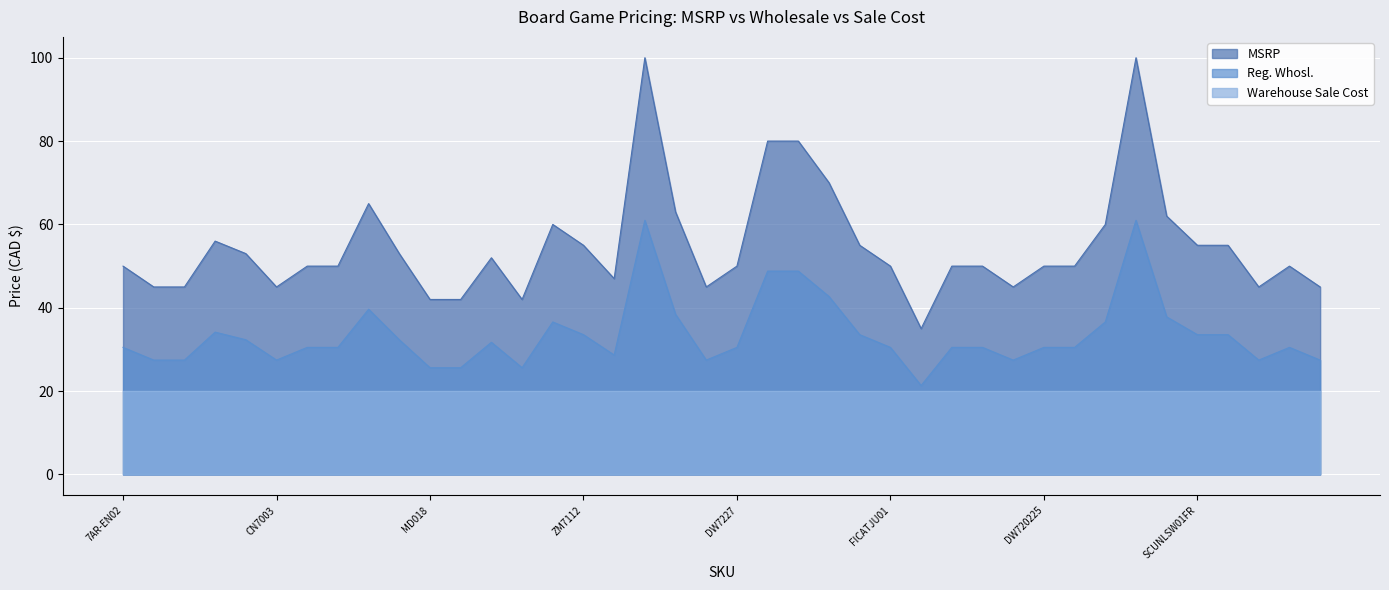

What is the label of the 8th point from the left?

ENQ-FR-NOUV